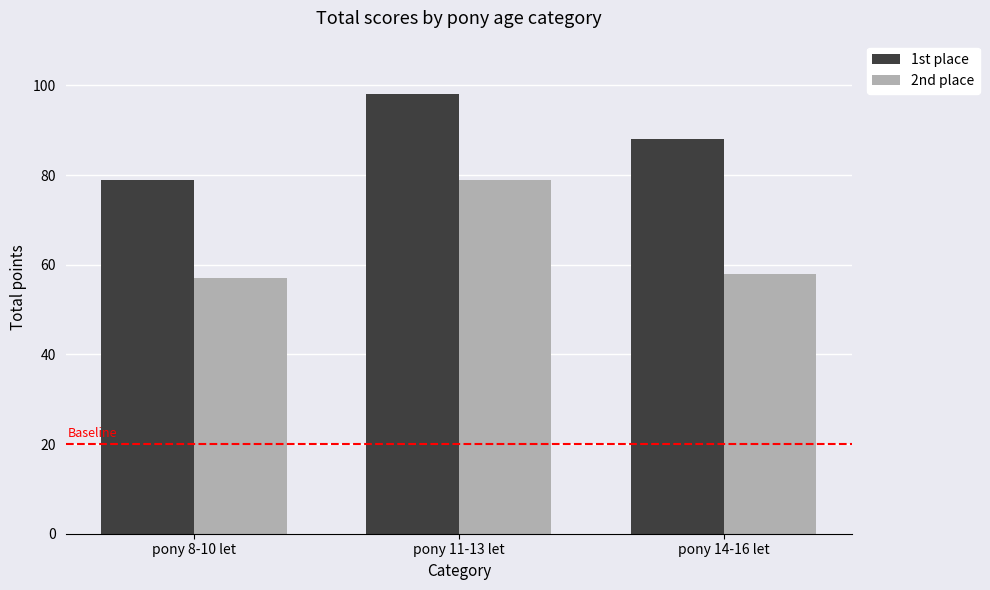

Reading left to right, extract all data points from this chart.

1st place: 79	98	88
2nd place: 57	79	58